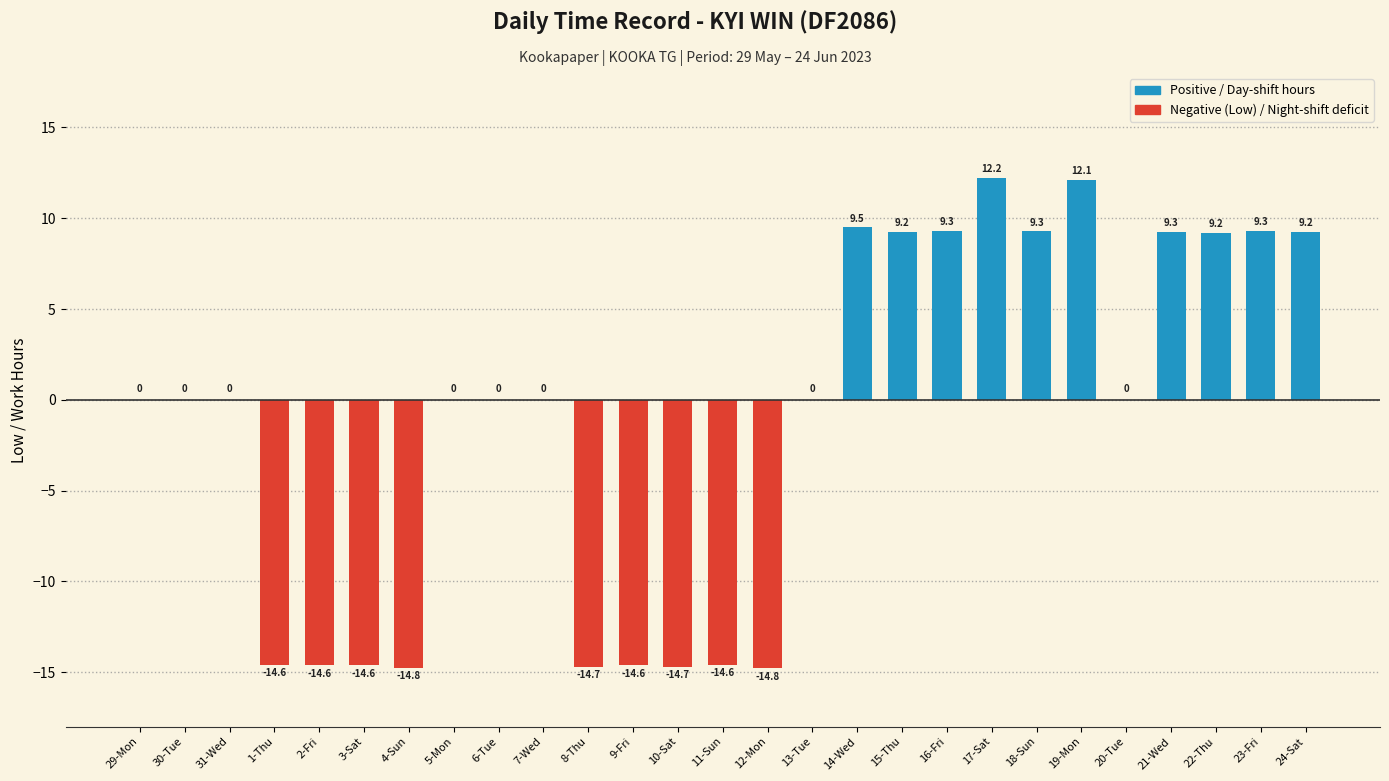

Read the value at 1-Thu.

-14.6